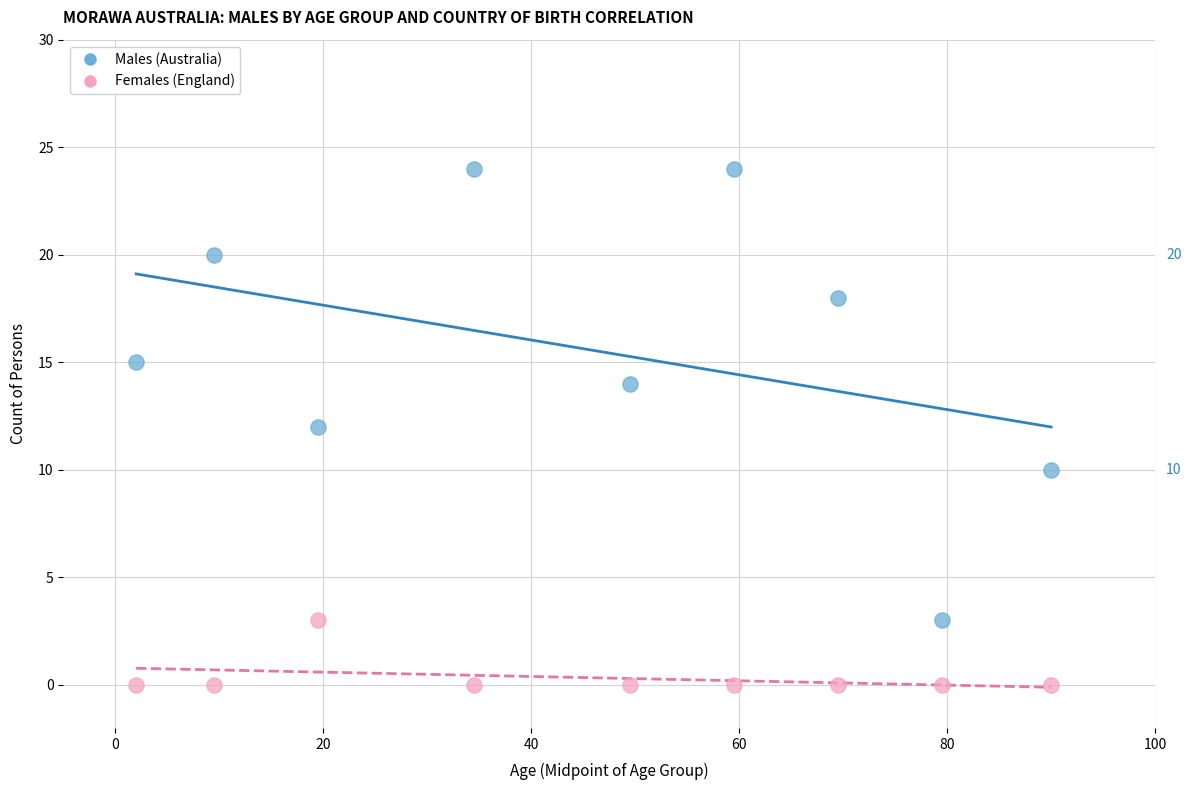

Across all data points, what is the range of Y values (max minus min)?

24